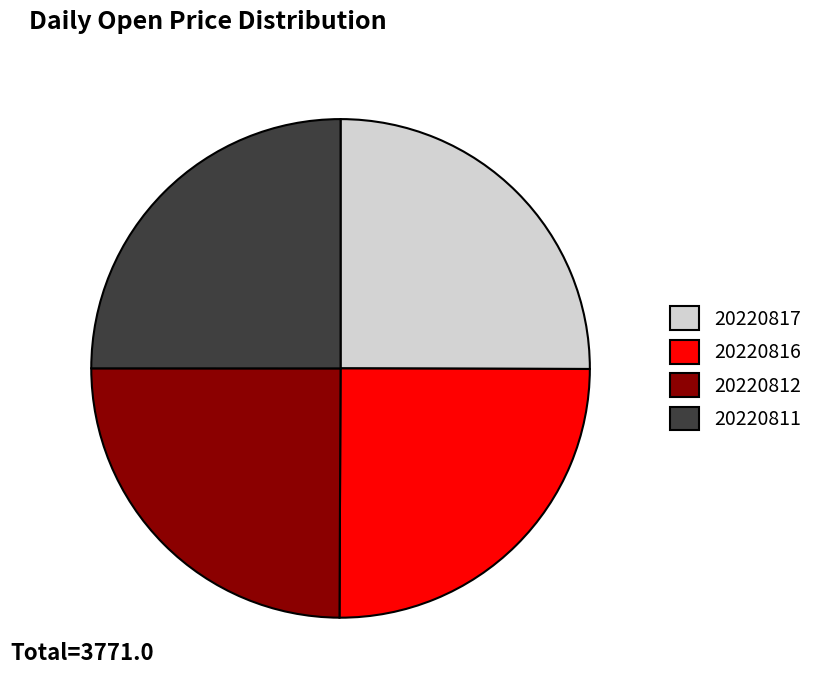

The 20220816 slice represents 25% of the pie. True or false?

True